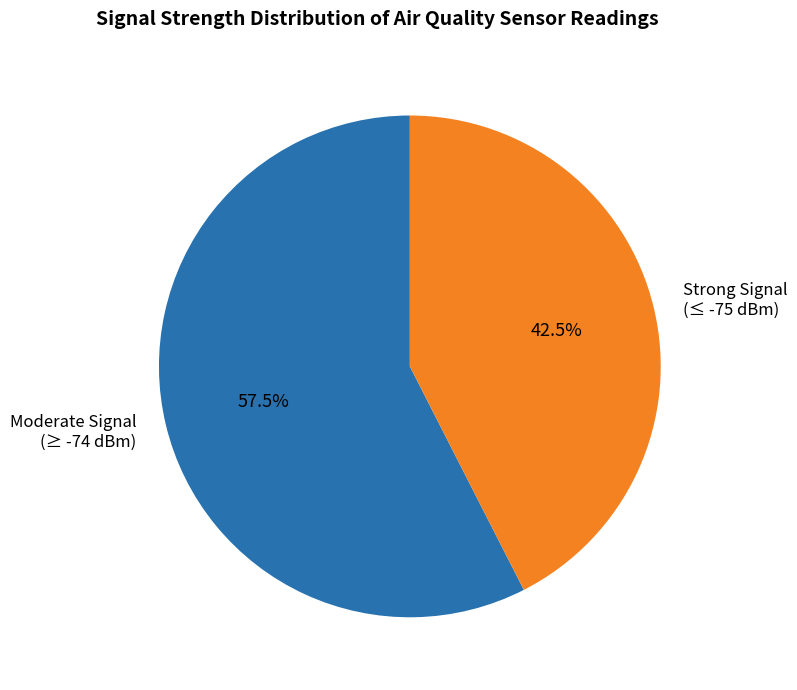

How much of the chart is everything except Moderate Signal (≥ -74 dBm)?

42.5%